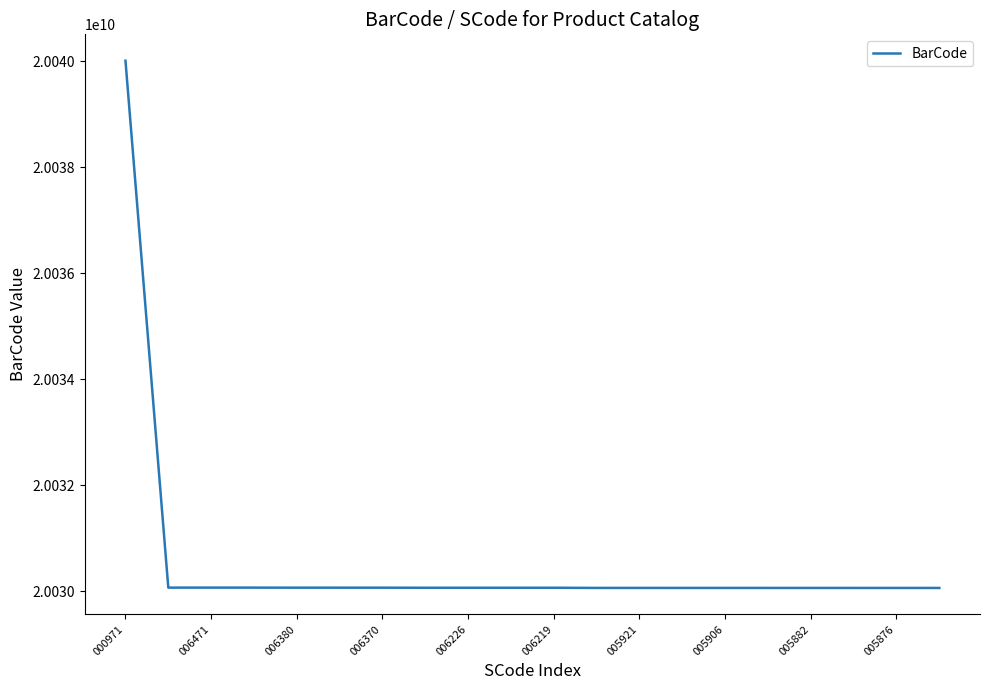

What is the smallest value displayed?

20030058628